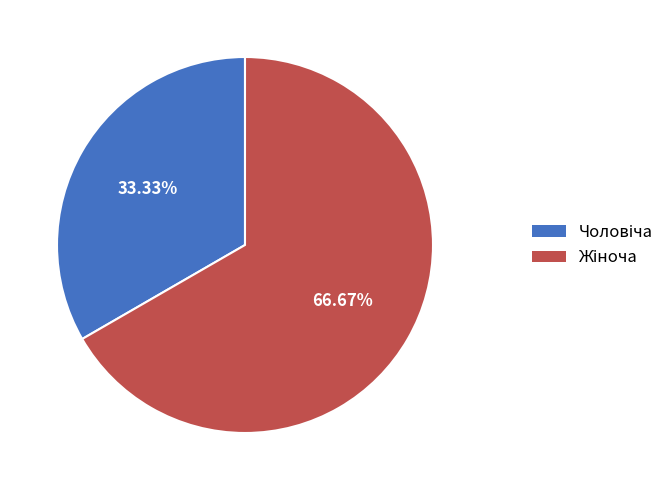

Does any single category account for the majority?

Yes